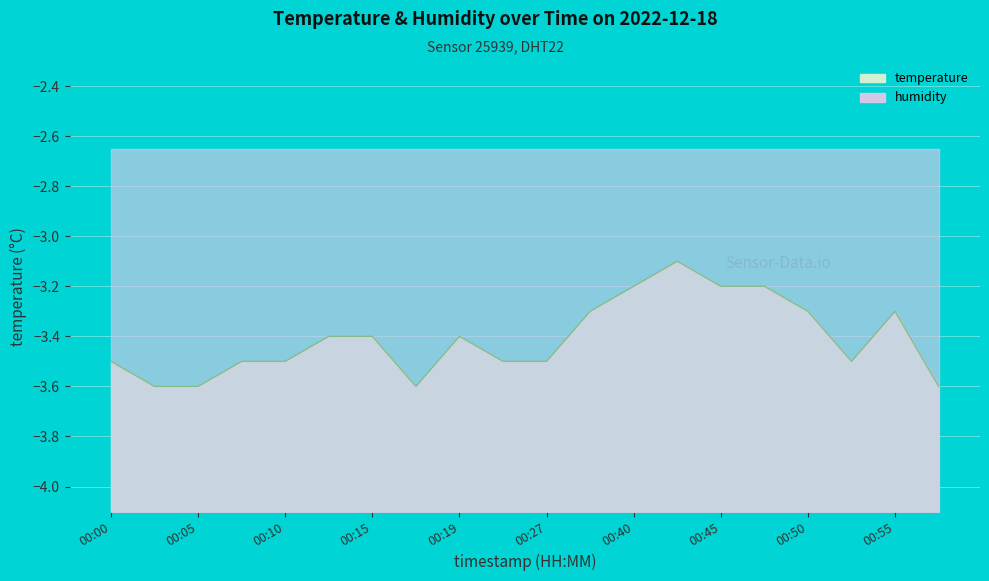

How many categories are shown in the chart?

20